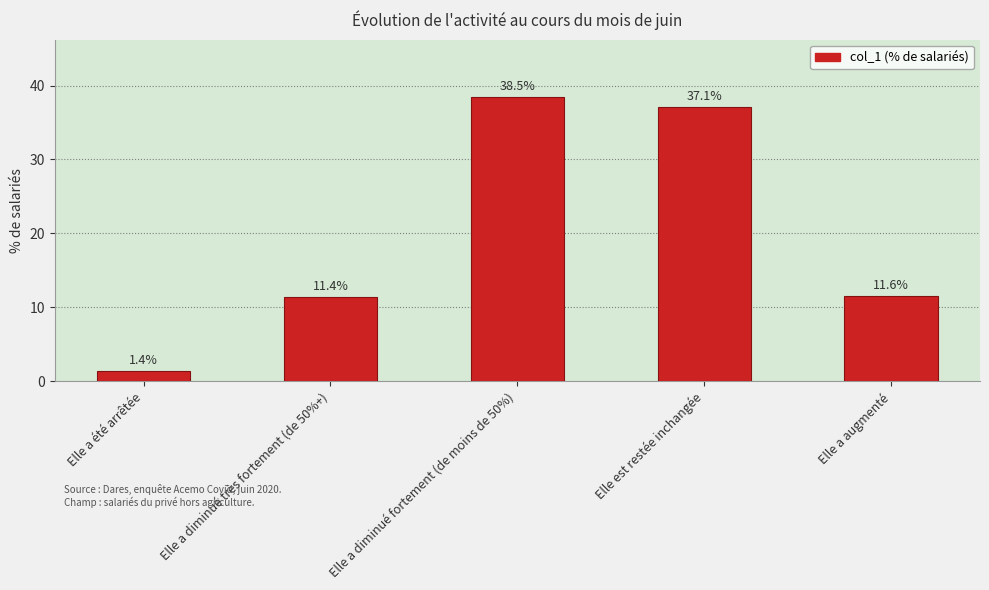

How many bars are there in total?

5